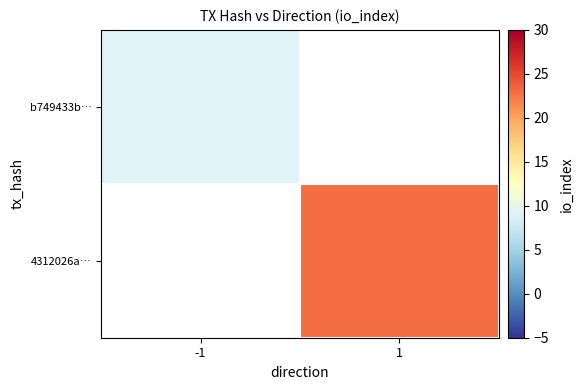

Count the number of categories in the chart.

2